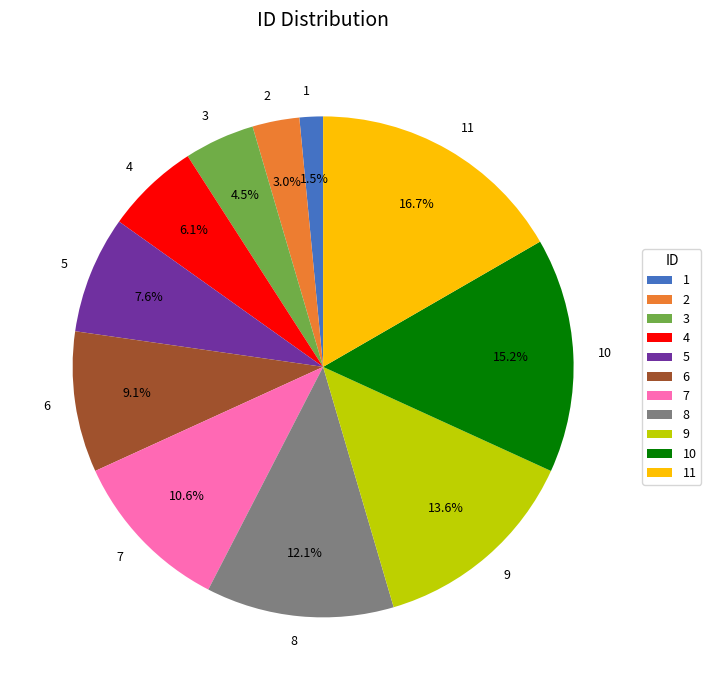

How many slices are in this pie chart?

11